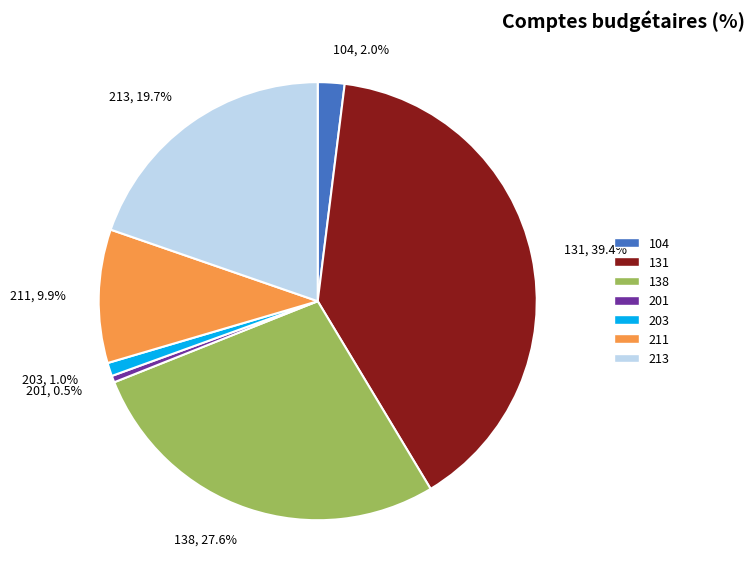

Approximately how many times larger is the value at 201 compared to 203?

0.5